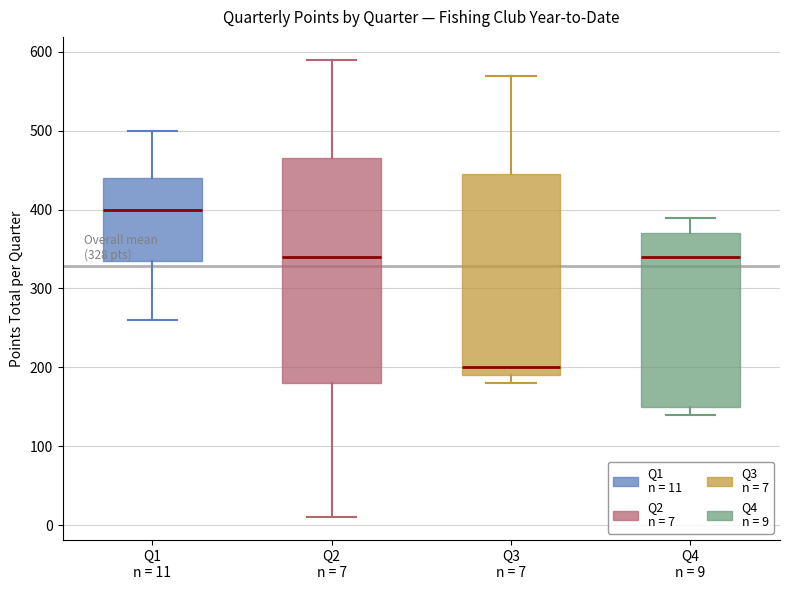

Which box has the highest median line?

Q1 n = 11